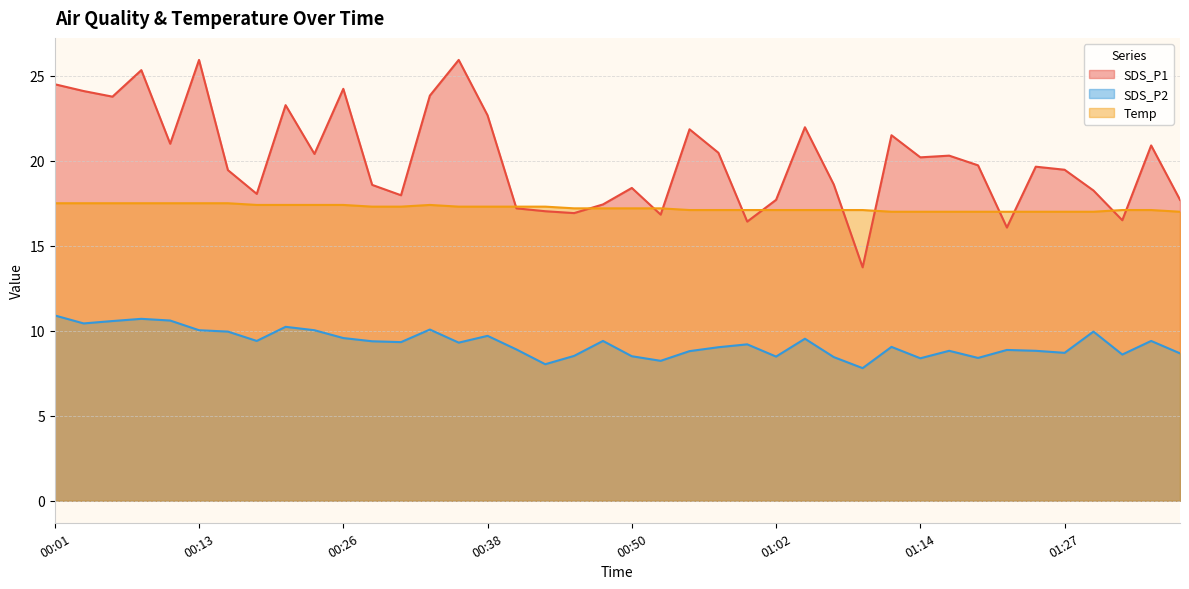

What is the spread (max minus min) of values at 01:05?

12.4